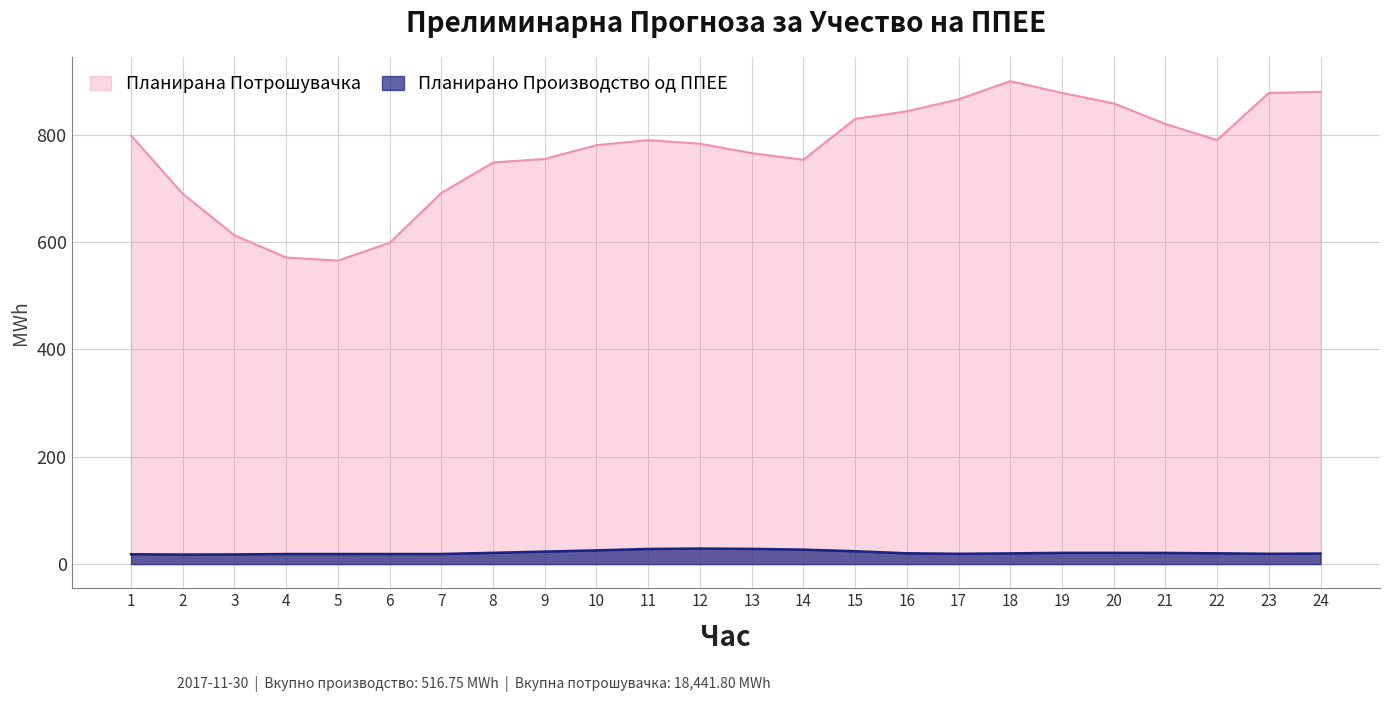

Rank the series by their maximum value, from lowest to highest.

Планирано Производство од ППЕЕ, Планирана Потрошувачка